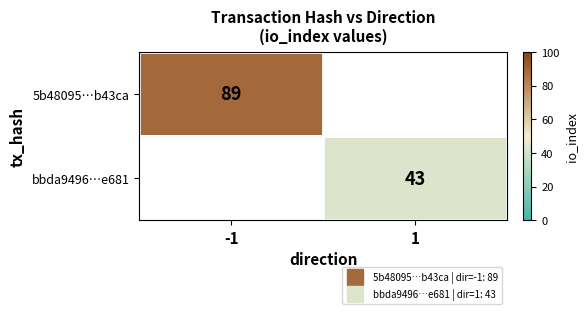

Rank the series by their maximum value, from highest to lowest.

5b48095…b43ca, bbda9496…e681